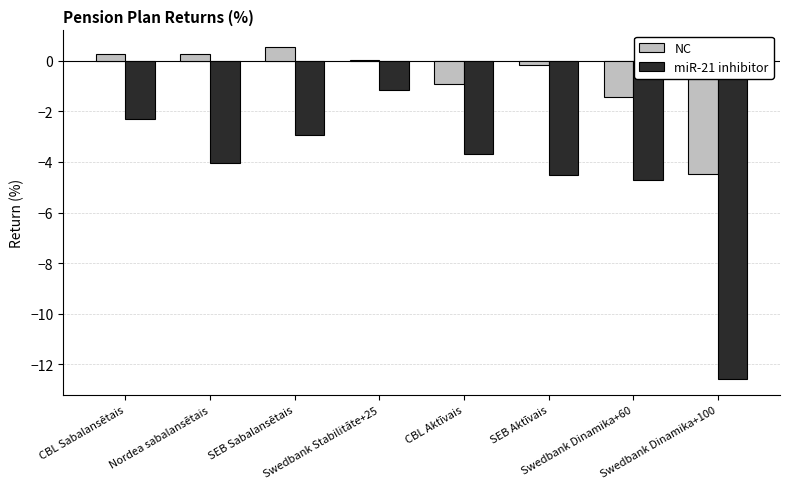

What is the maximum value for NC?

0.5